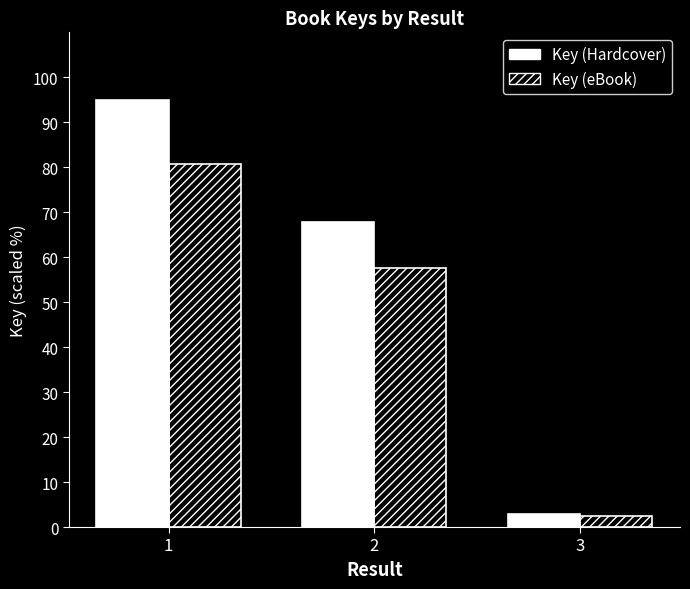

How many bars are there in each group?

2